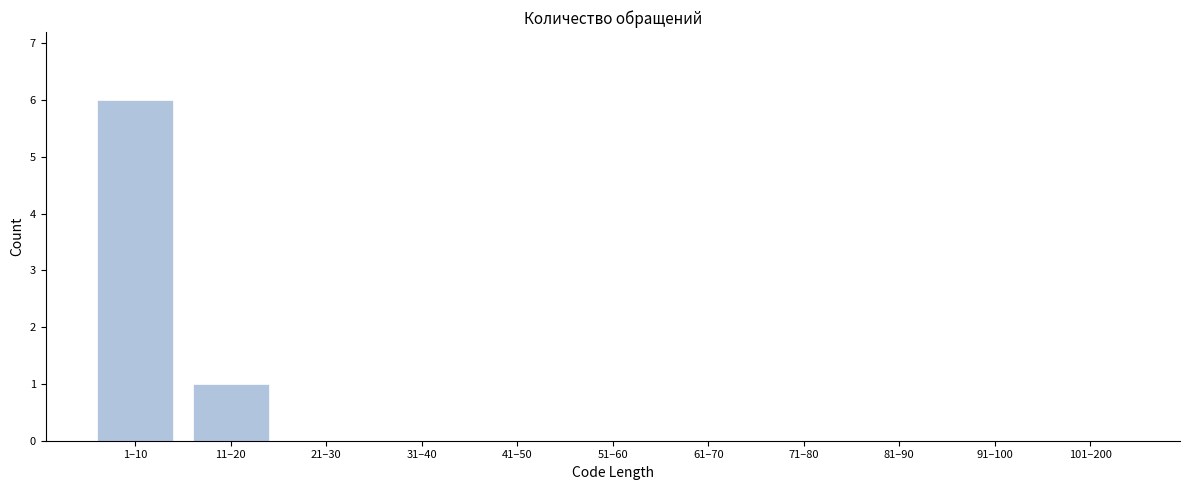

Reading left to right, extract all data points from this chart.

1–10=6	11–20=1	21–30=0	31–40=0	41–50=0	51–60=0	61–70=0	71–80=0	81–90=0	91–100=0	101–200=0